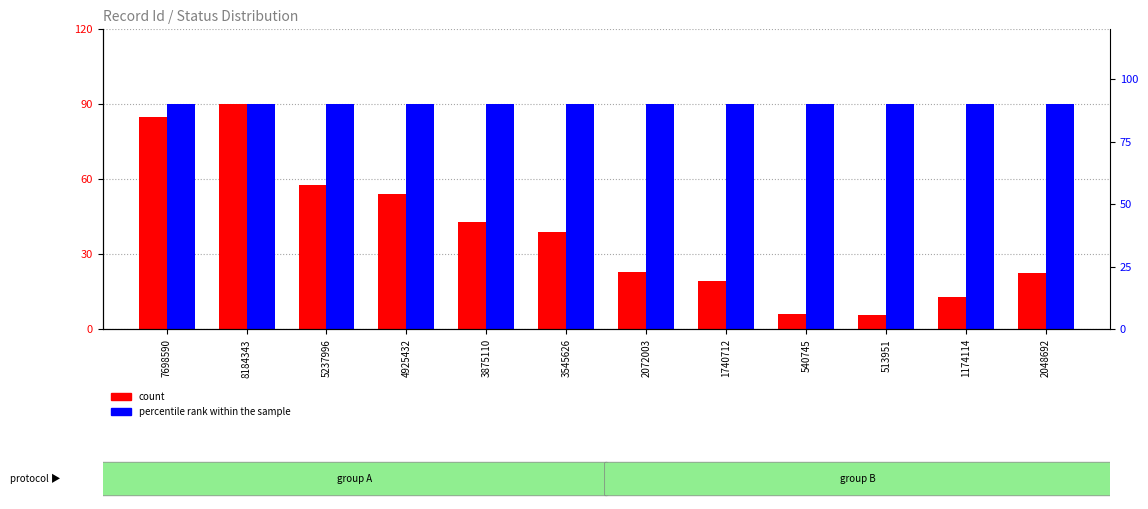

Count the number of categories in the chart.

12